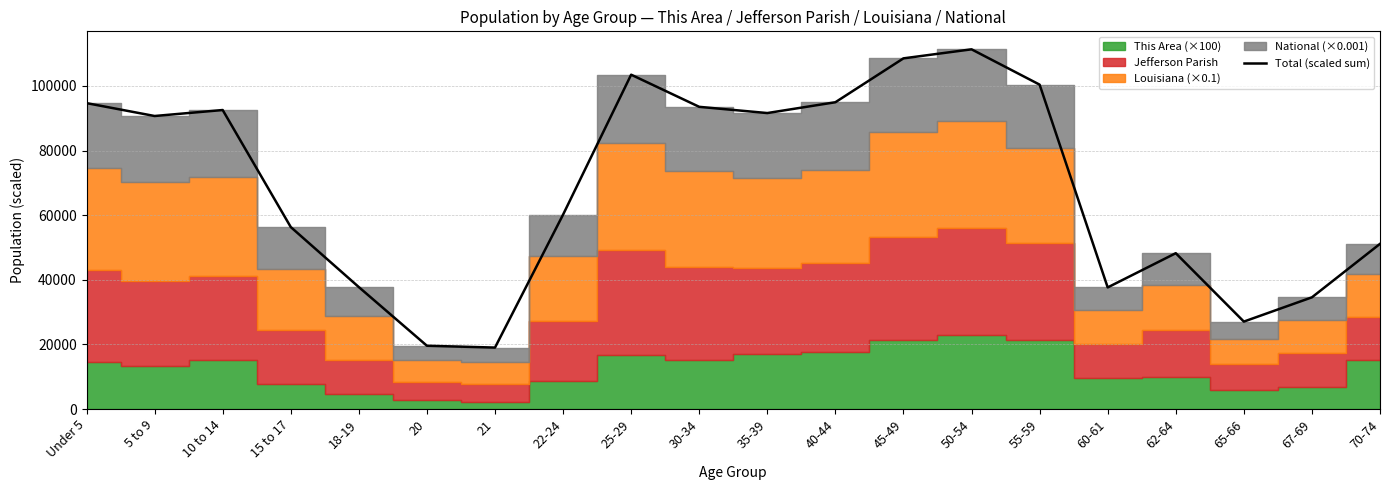

What is the ratio of the value at 70-74 to the value at 50-54?

0.5